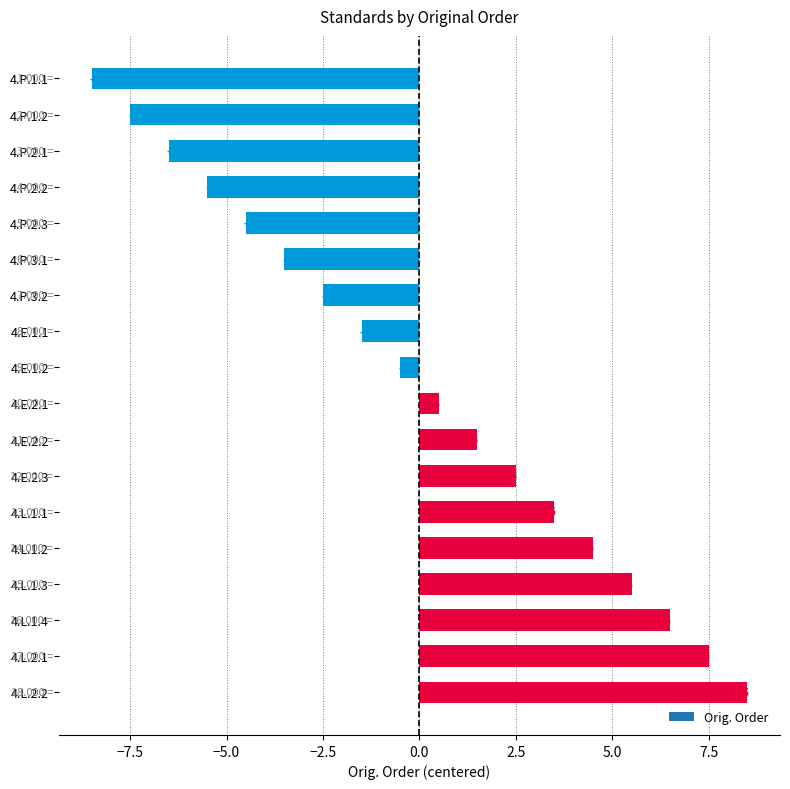

What is the difference between the second highest and second lowest values?

15.0